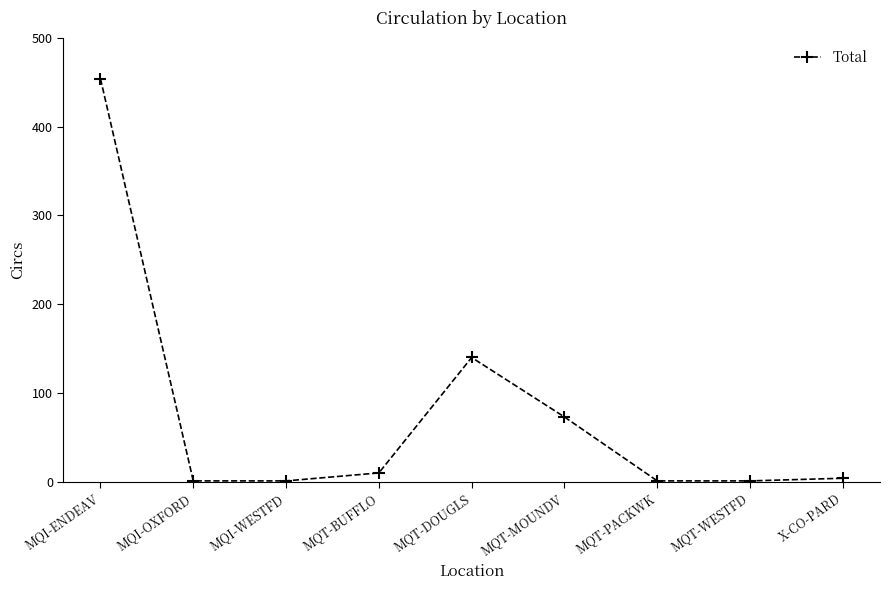

What is the difference between the maximum and minimum values?

453